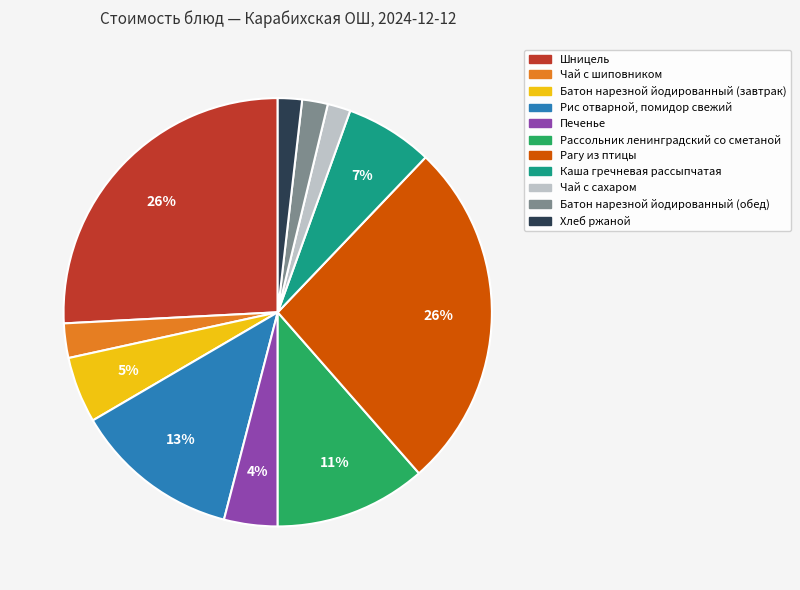

Is there any slice that represents more than half of the pie?

No